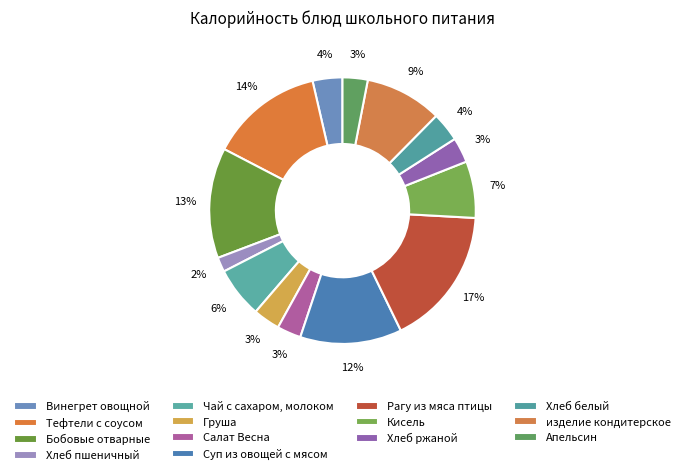

Rank the categories by value from lowest to highest.

Хлеб пшеничный, Салат Весна, Хлеб ржаной, Апельсин, Груша, Хлеб белый, Винегрет овощной, Чай с сахаром, молоком, Кисель, изделие кондитерское, Суп из овощей с мясом, Бобовые отварные, Тефтели с соусом, Рагу из мяса птицы